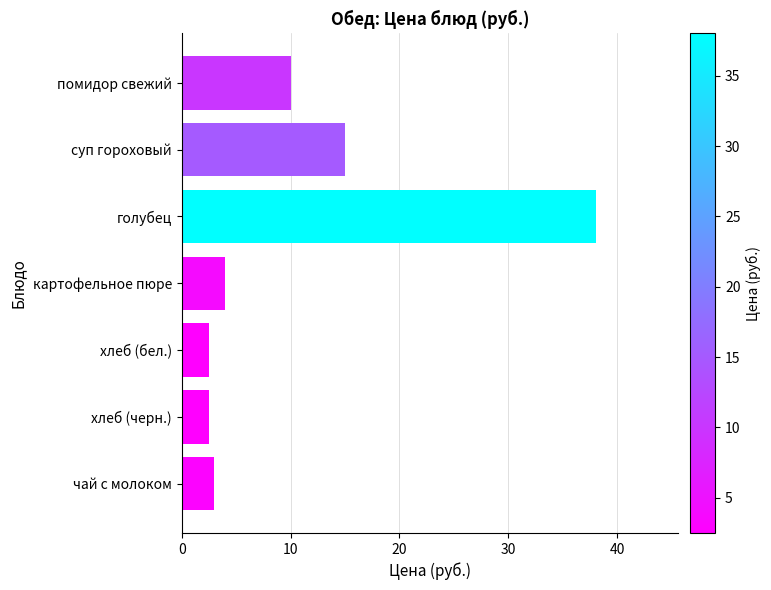

The value at голубец is 22.7. True or false?

False